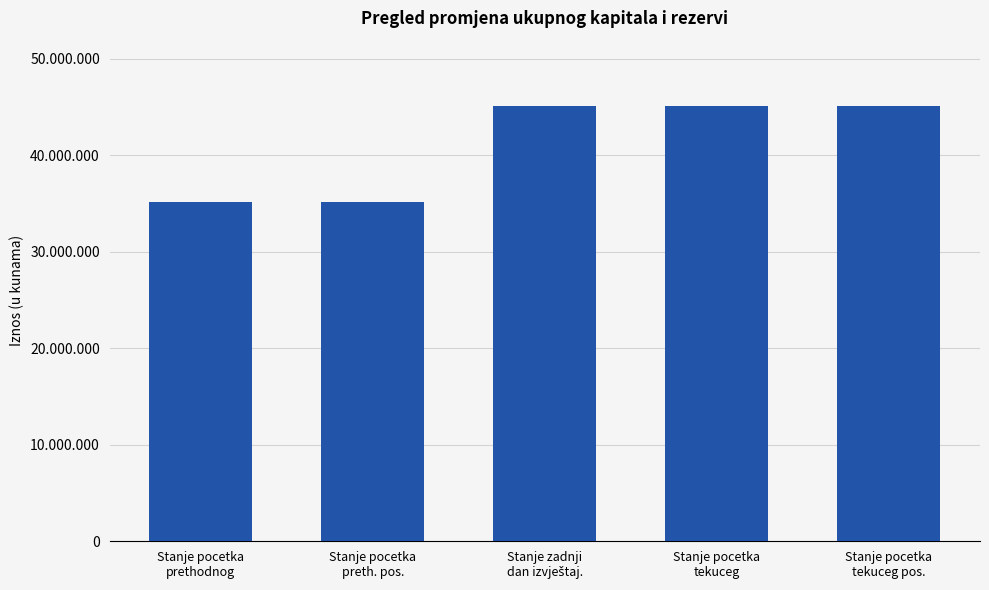

Are the bars horizontal?

No